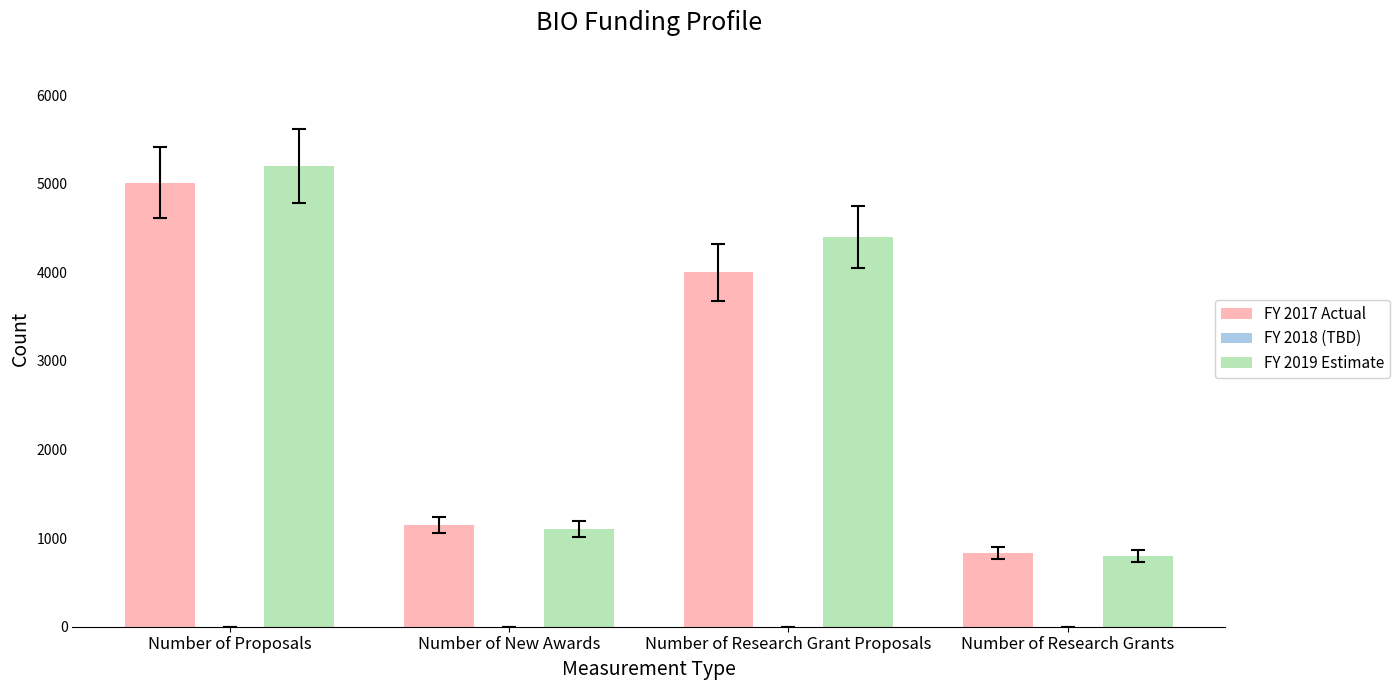

At which category is the sum across all series the highest?

Number of Proposals